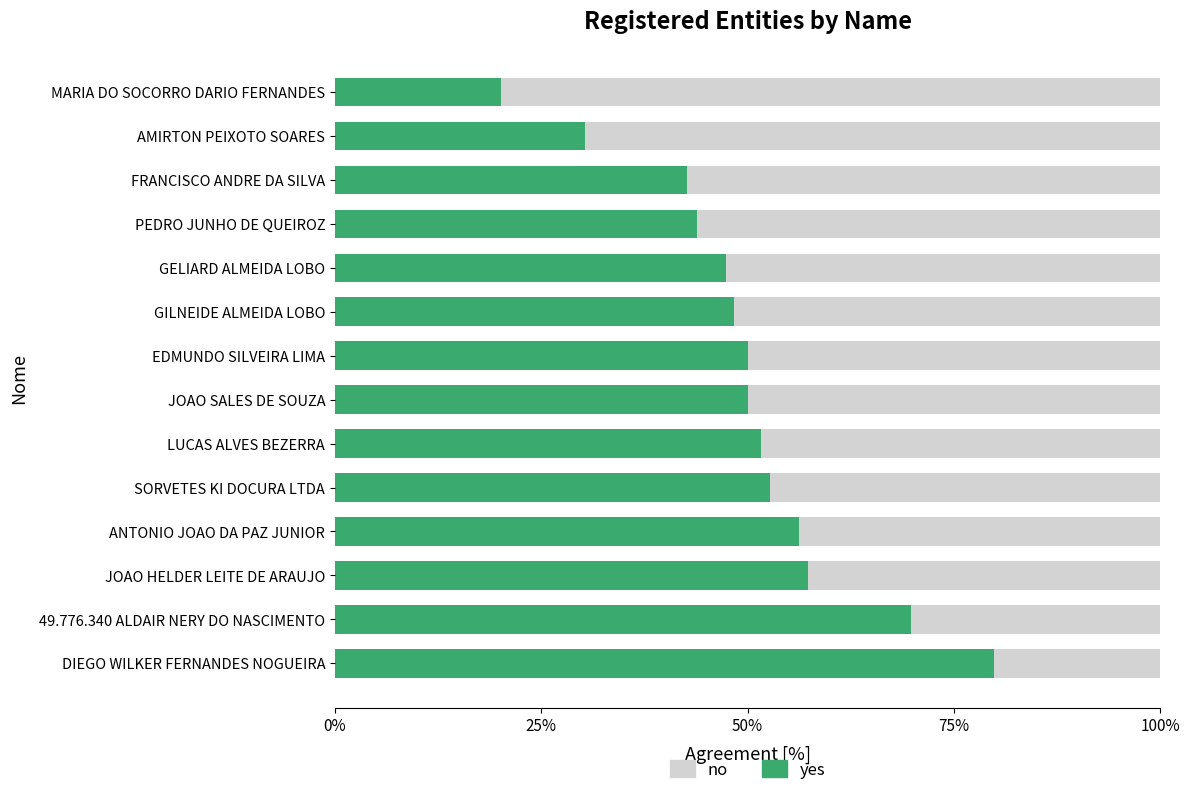

What value does the yes series have at EDMUNDO SILVEIRA LIMA?

50.0